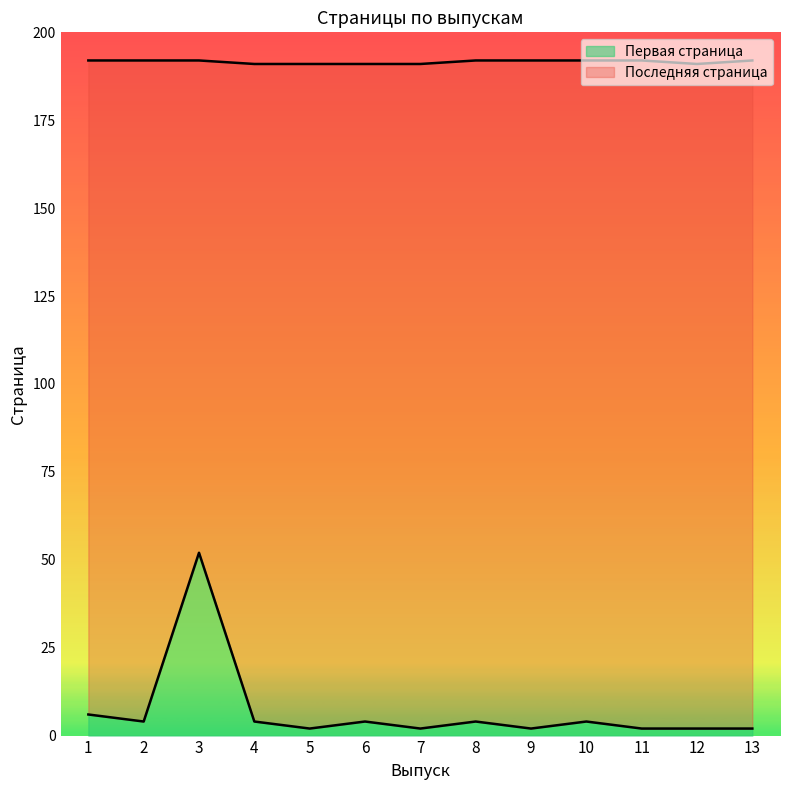

Does the chart have visible grid lines?

No